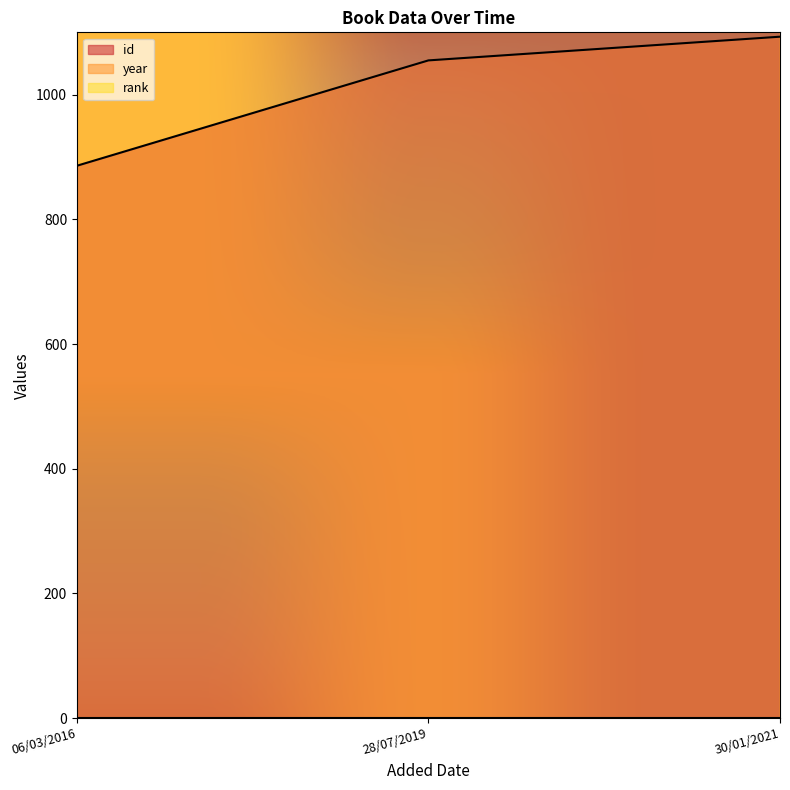

What position from the left is 06/03/2016?

1